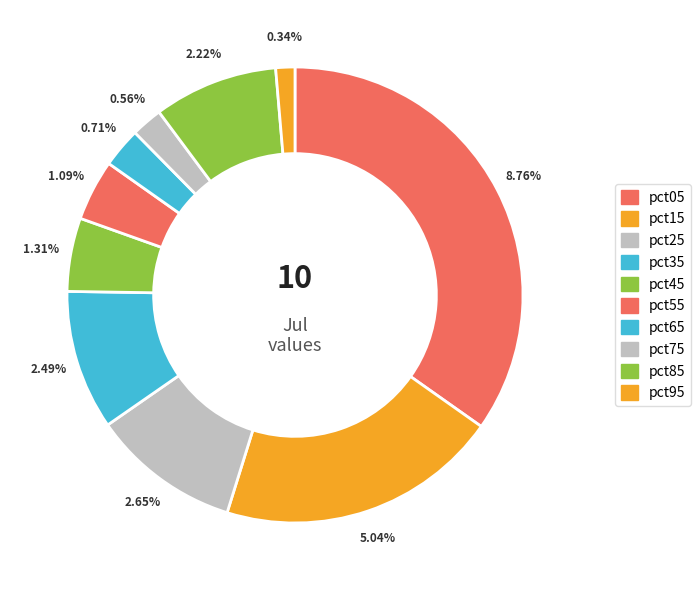

Which category has the smallest portion of the pie?

pct95